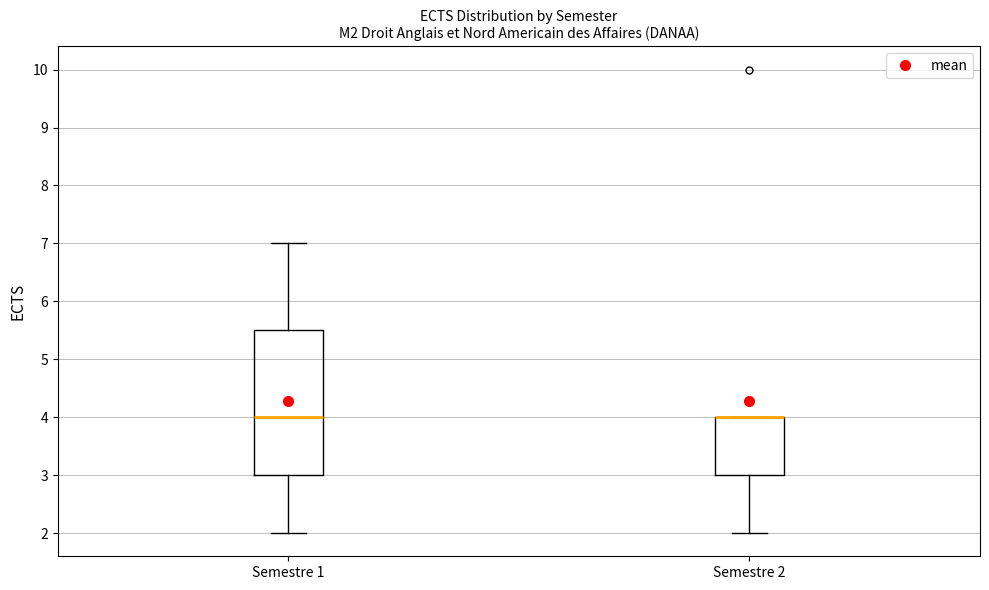

Which box is the tallest, from its lower edge to its upper edge?

Semestre 1